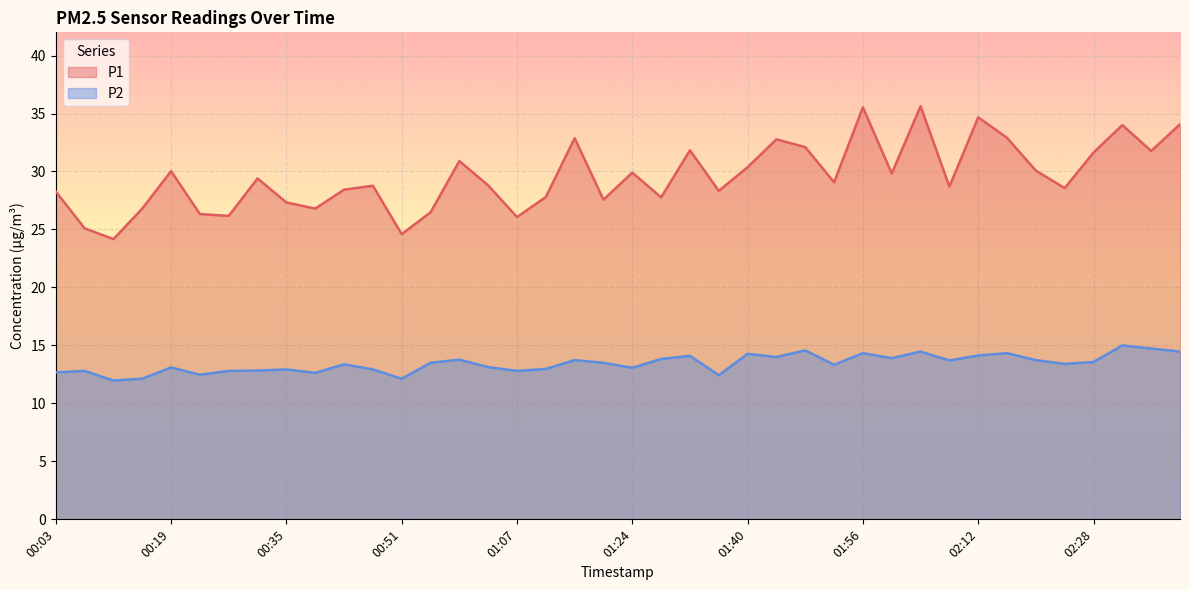

True or false: P1 and P2 cross at least once.

False